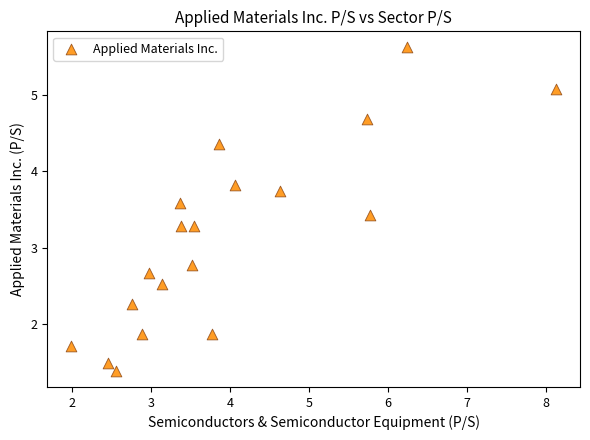

What Y value in the scatter plot is closest to 3?

2.8